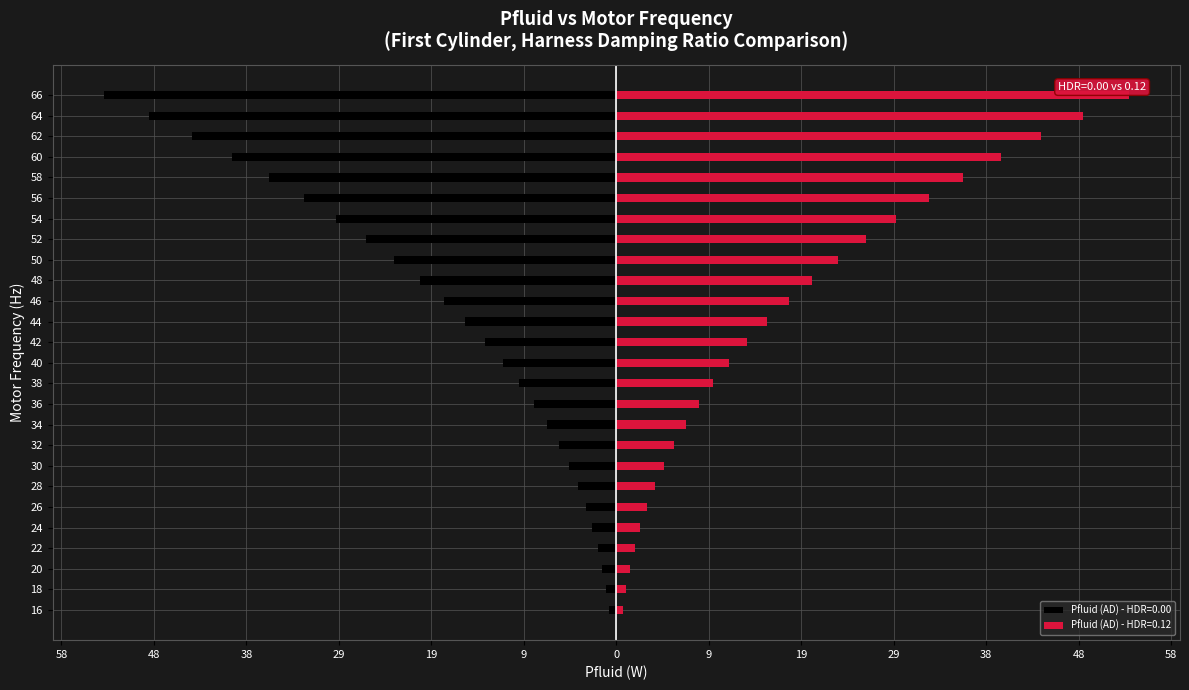

What is the average value of the Pfluid (AD) - HDR=0.08 series?

17.9